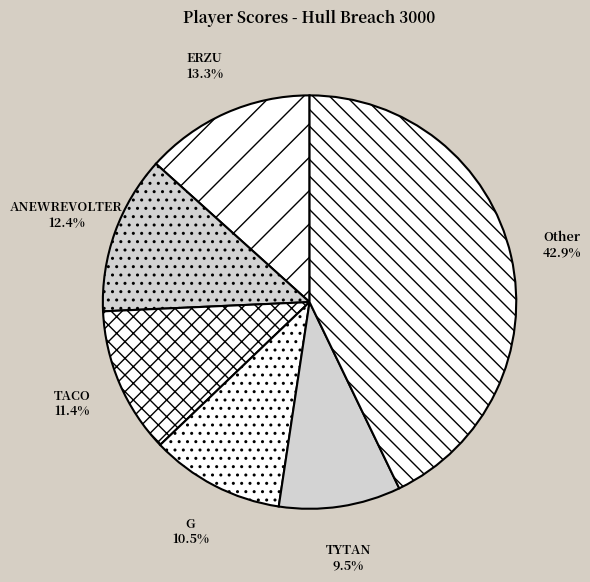

How many slices are in this pie chart?

6